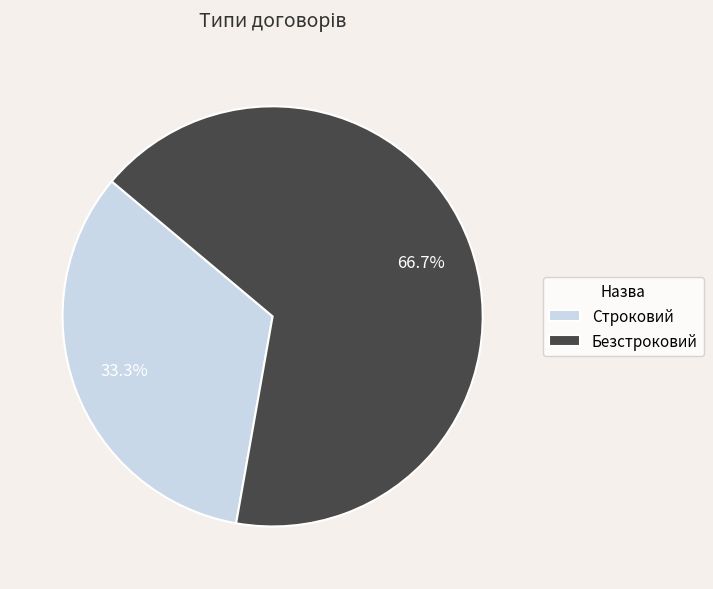

What is the smallest slice in the pie chart?

Строковий